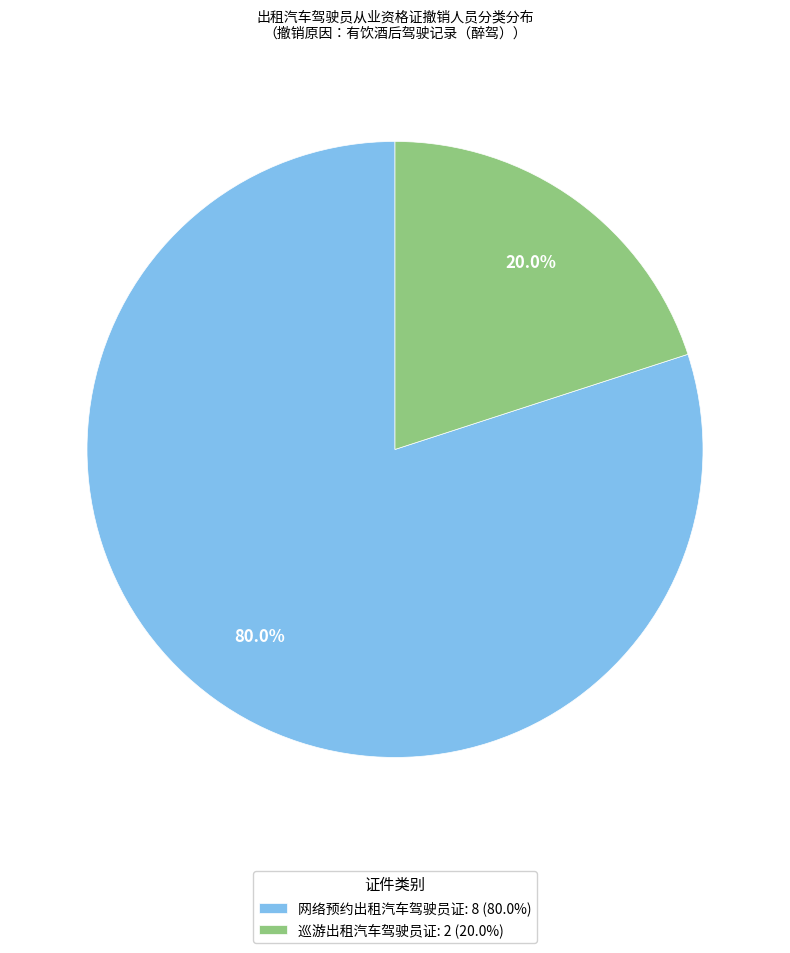

Which slice is the smallest?

巡游出租汽车驾驶员证